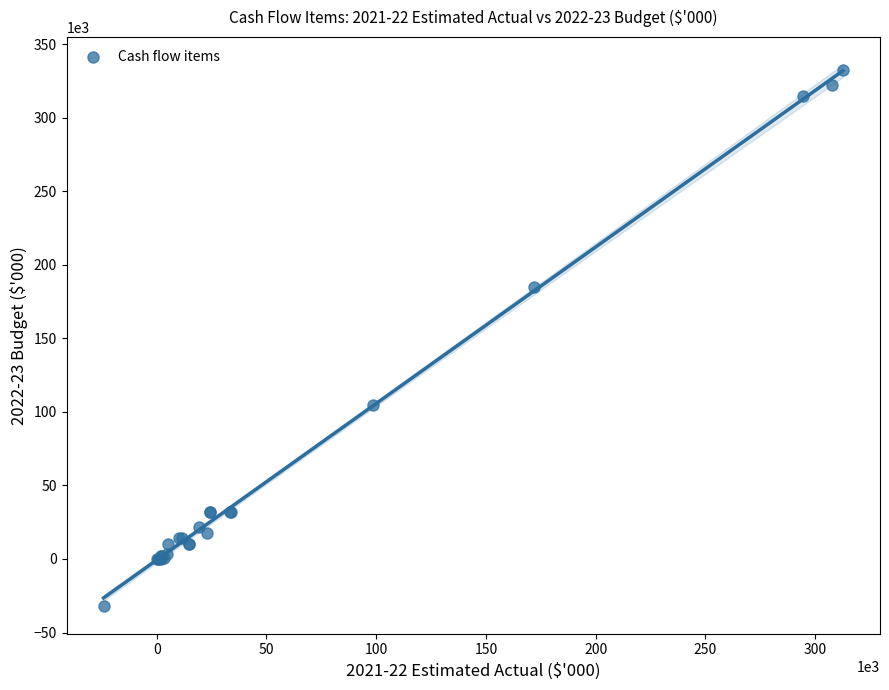

What Y value in the scatter plot is closest to 150150?

185033